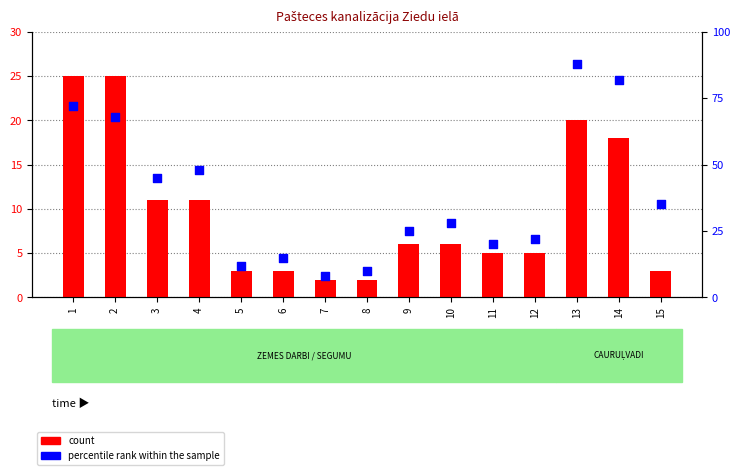

Is the value of percentile rank within the sample at 15 greater than the value of count at 14?

Yes